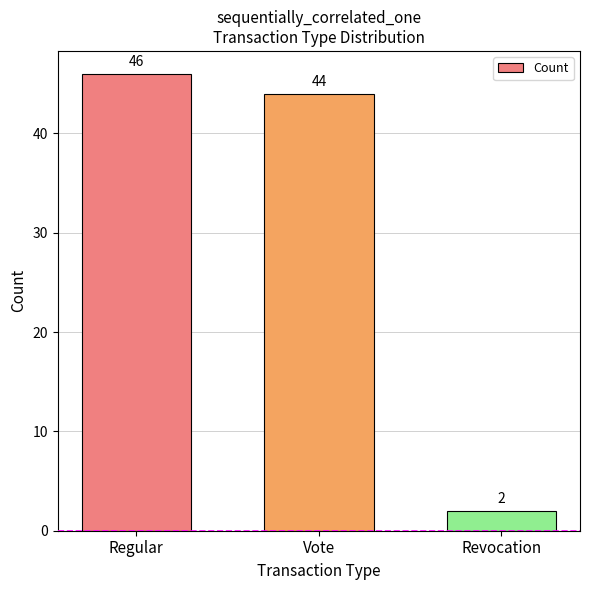

Which has a higher value, Regular or Vote?

Regular